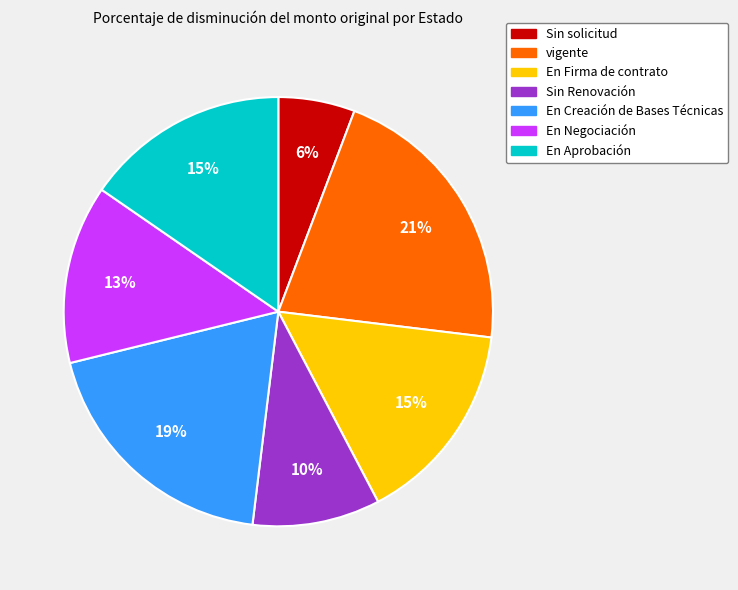

To the nearest percent, what is the combined percentage of vigente and Sin solicitud?

27%